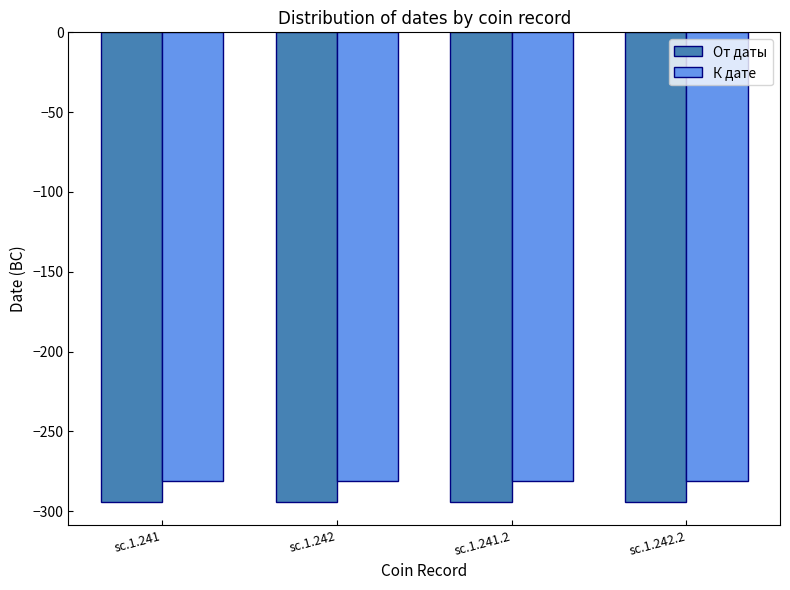

What is the sum of all От даты values?

-1176